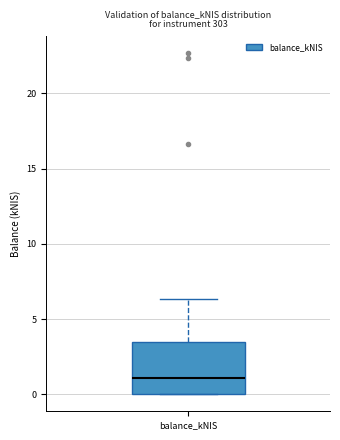

Where does the upper whisker of the box for balance_kNIS end on the y-axis? The values are not printed on the chart, so give them approximately, as read against the axis.

6.5